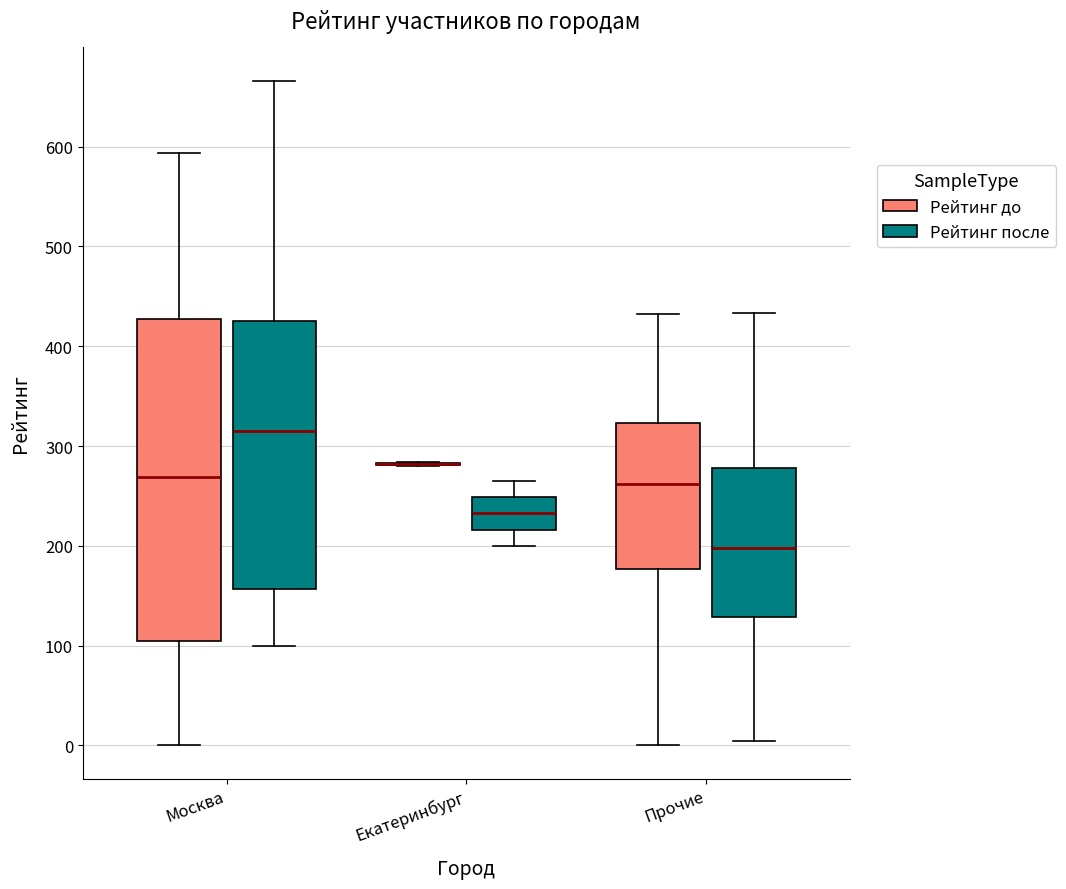

Reading left to right, transcribe this box plot: for each box, give where its median line is, the range the box spans, and where its two whiskers end, as read against the y-axis. The values are not printed on the chart, so give them approximately, as read against the axis.

Москва (Рейтинг до): median 270, box 110 to 430, whiskers 0 to 590
Москва (Рейтинг после): median 320, box 160 to 430, whiskers 100 to 670
Екатеринбург (Рейтинг до): box collapsed to a line at 280, whiskers 280 to 280
Екатеринбург (Рейтинг после): median 230, box 220 to 250, whiskers 200 to 270
Прочие (Рейтинг до): median 260, box 180 to 320, whiskers 0 to 430
Прочие (Рейтинг после): median 200, box 130 to 280, whiskers 0 to 430